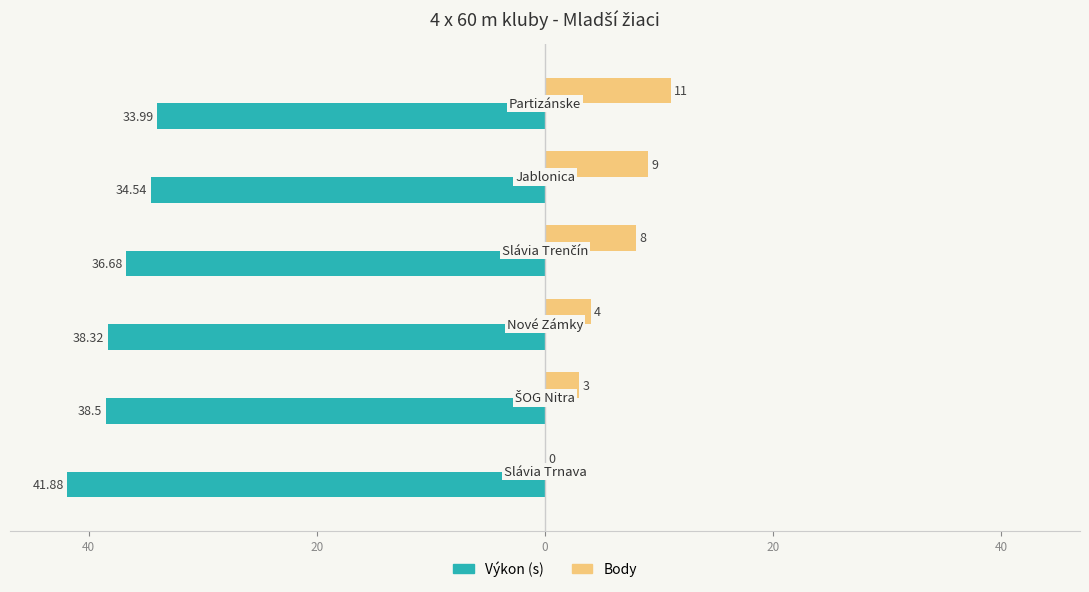

The value of Výkon at 40 is -41.9. True or false?

True